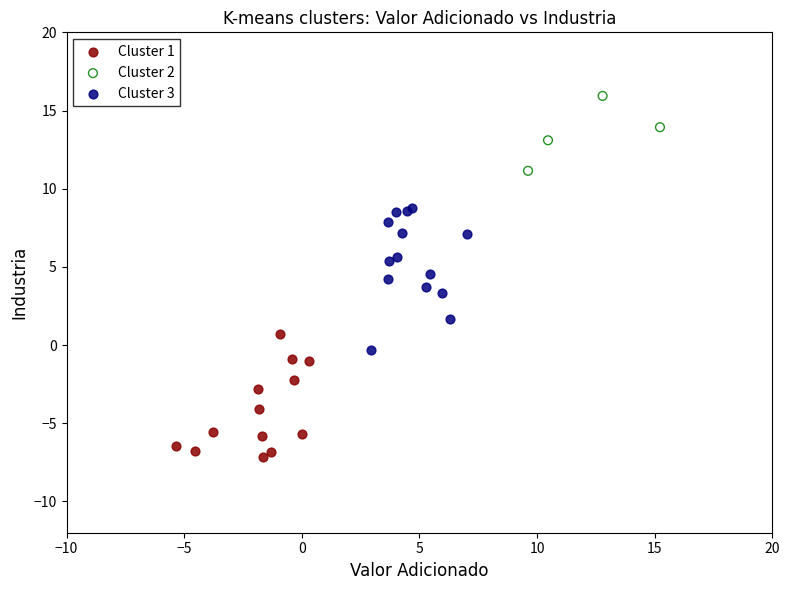

Which series reaches the maximum Y coordinate?

Cluster 2